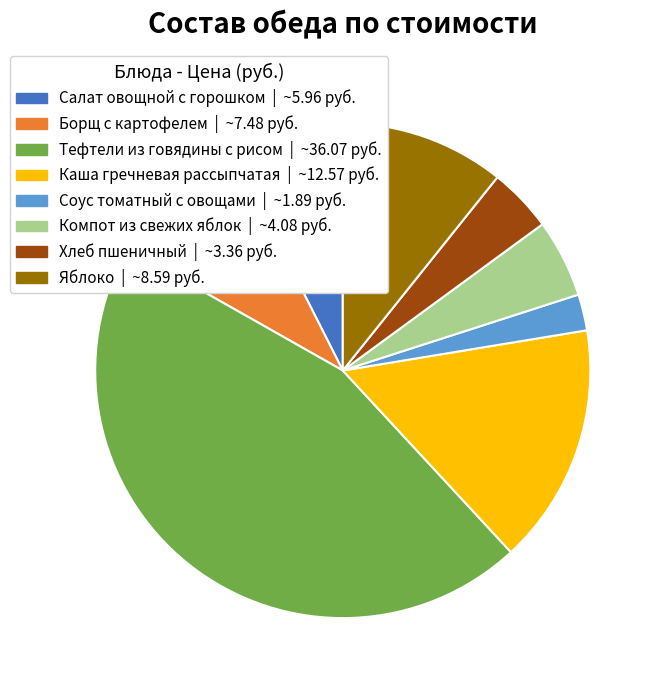

Is Тефтели из говядины с рисом the majority of the pie?

No